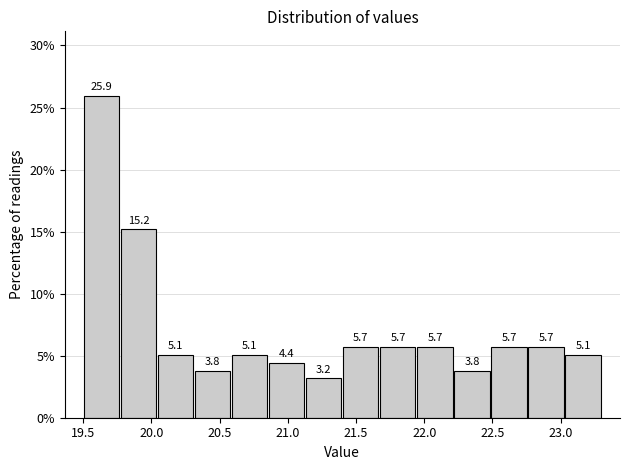

Reading left to right, transcribe this chart: for each bar, give the range it covers on the x-axis and its height. The bar edges are not printed on the chart, so give them approximately, as read against the axis.

19.50 to 19.75: 25.9
19.75 to 20.05: 15.2
20.05 to 20.30: 5.1
20.30 to 20.60: 3.8
20.60 to 20.85: 5.1
20.85 to 21.15: 4.4
21.15 to 21.40: 3.2
21.40 to 21.65: 5.7
21.65 to 21.95: 5.7
21.95 to 22.20: 5.7
22.20 to 22.50: 3.8
22.50 to 22.75: 5.7
22.75 to 23.05: 5.7
23.05 to 23.30: 5.1